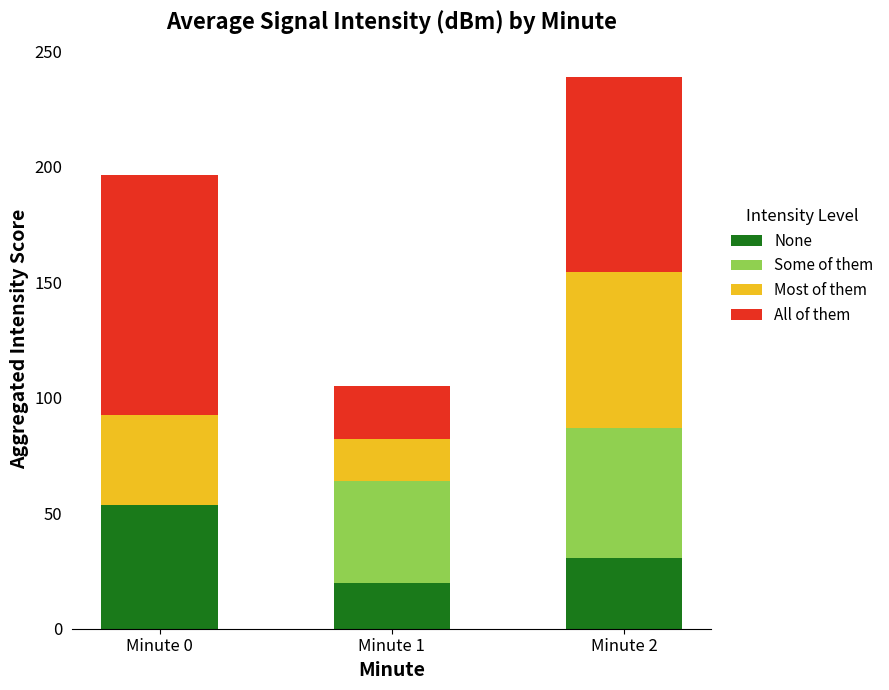

Are the bars grouped side by side (vs. stacked)?

No